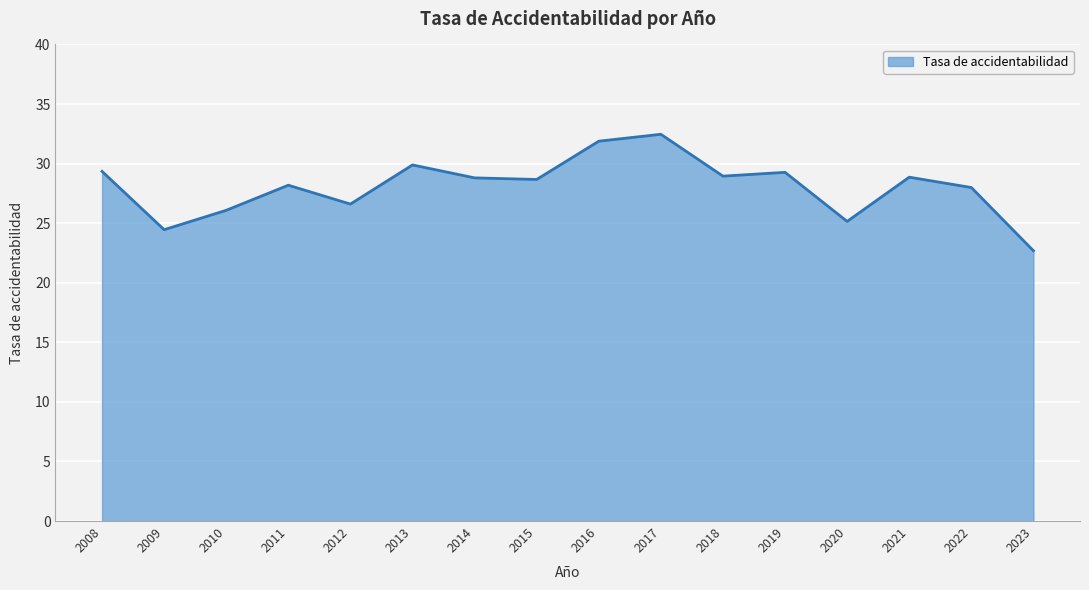

Is it true that the value at 2011 is 28.2?

True